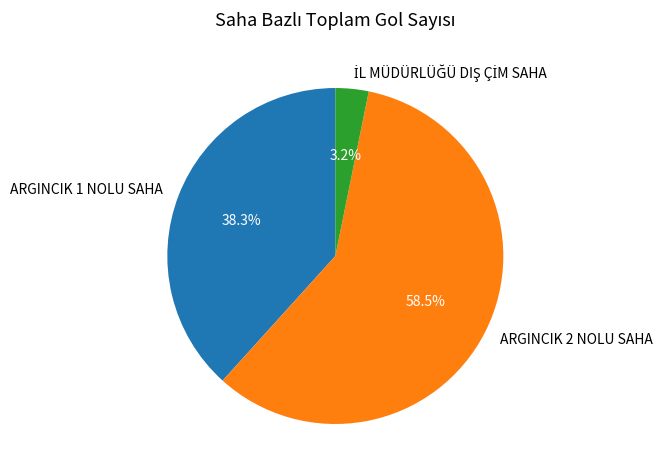

Does any single category account for the majority?

Yes